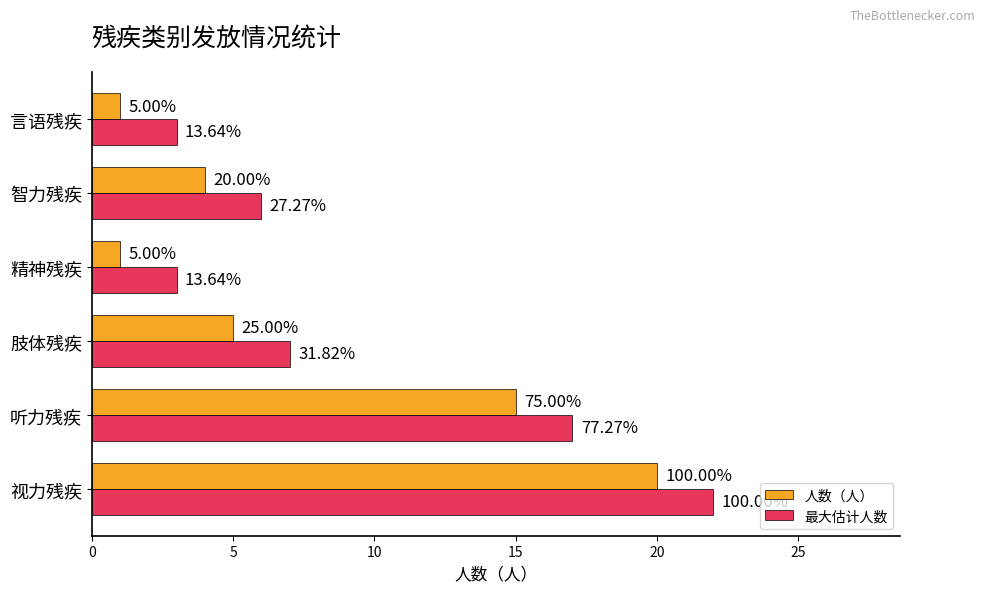

What is the smallest value displayed?

1